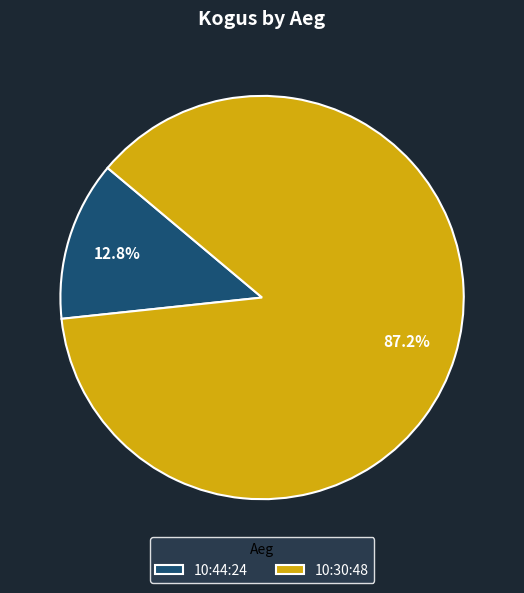

To the nearest percent, what is the combined percentage of 10:30:48 and 10:44:24?

100%